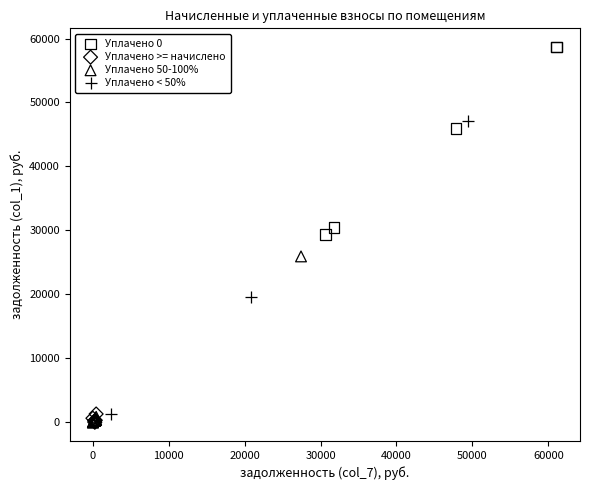

Which series reaches the maximum Y coordinate?

Уплачено 0